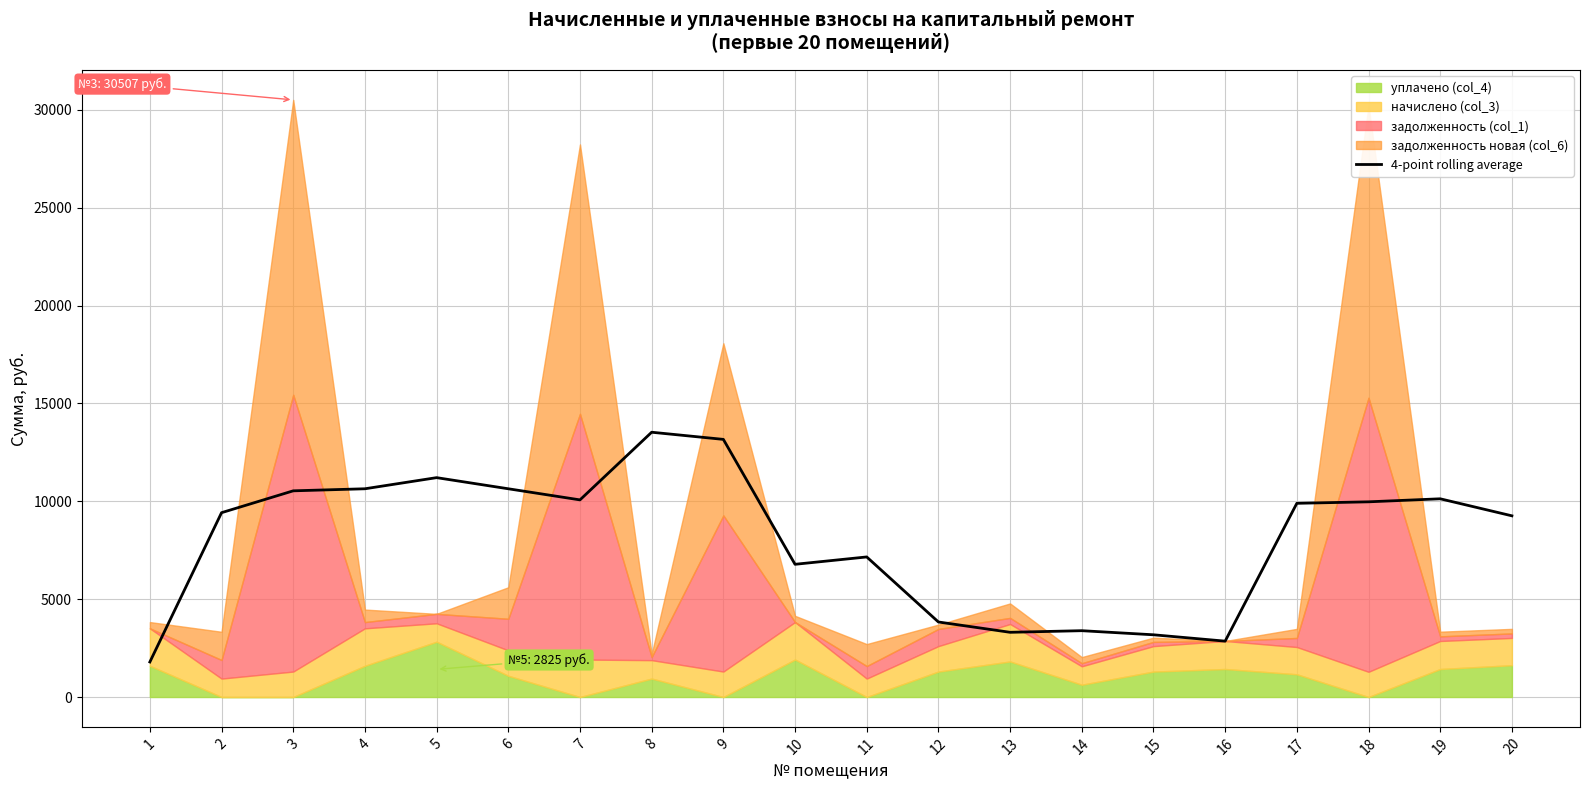

What is the difference between the values at 11 and 9?

6006.3